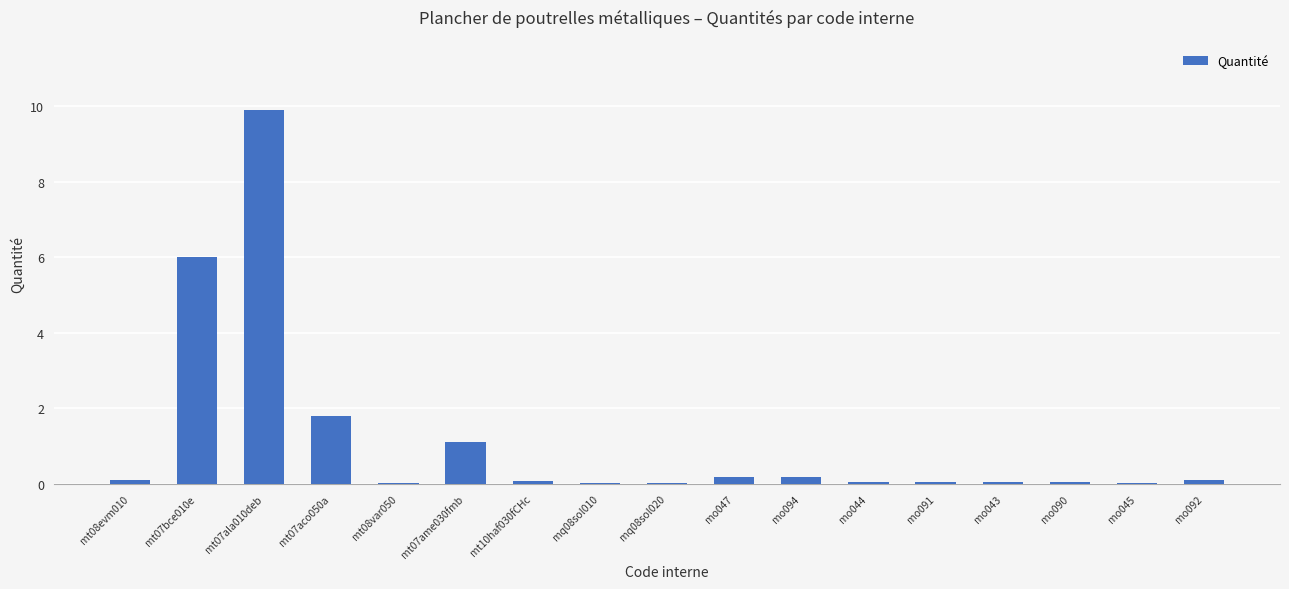

The value at mt07aco050a is 0.6. True or false?

False